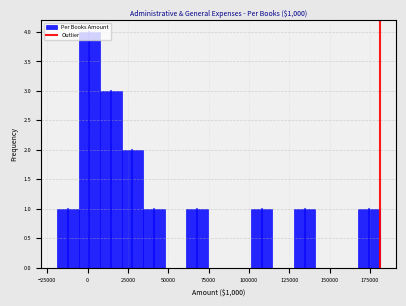

Around what value on the x-axis is the tallest bar? Give the approximate position of its centre, as read against the axis.

0